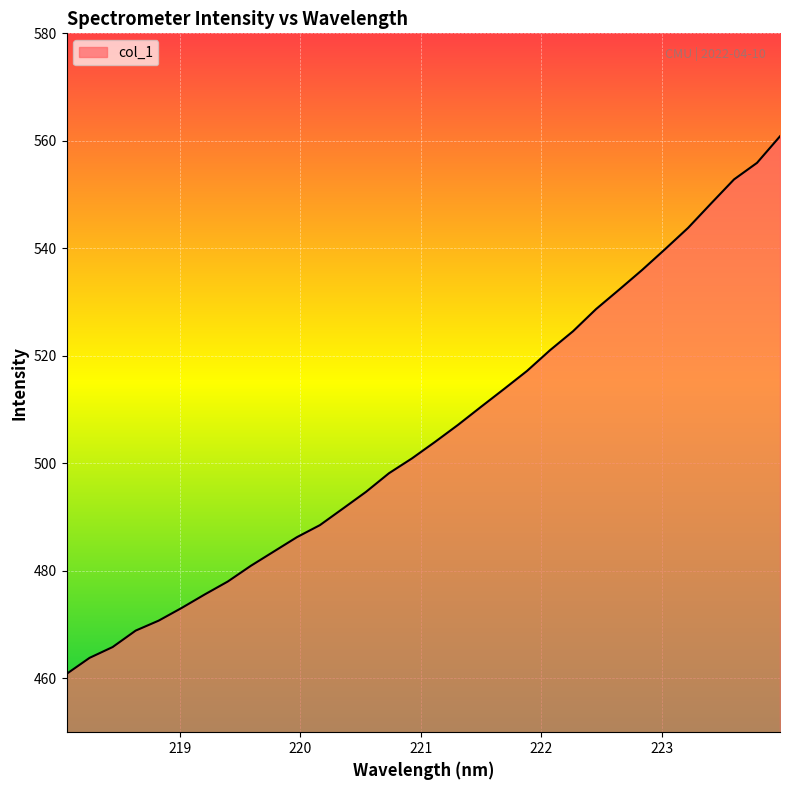

What is the greatest value displayed?

560.8